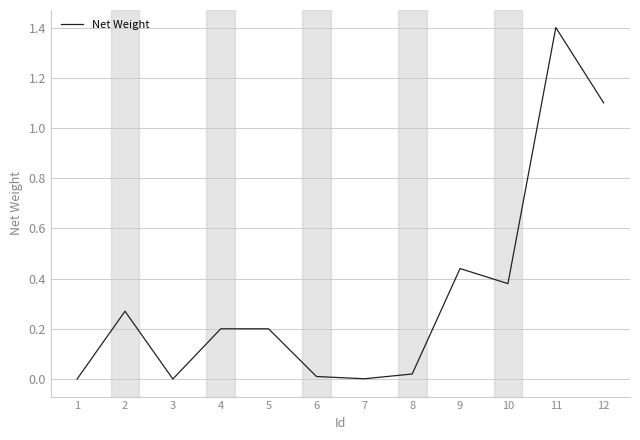

What is the change in value from 3 to 5?

+0.2